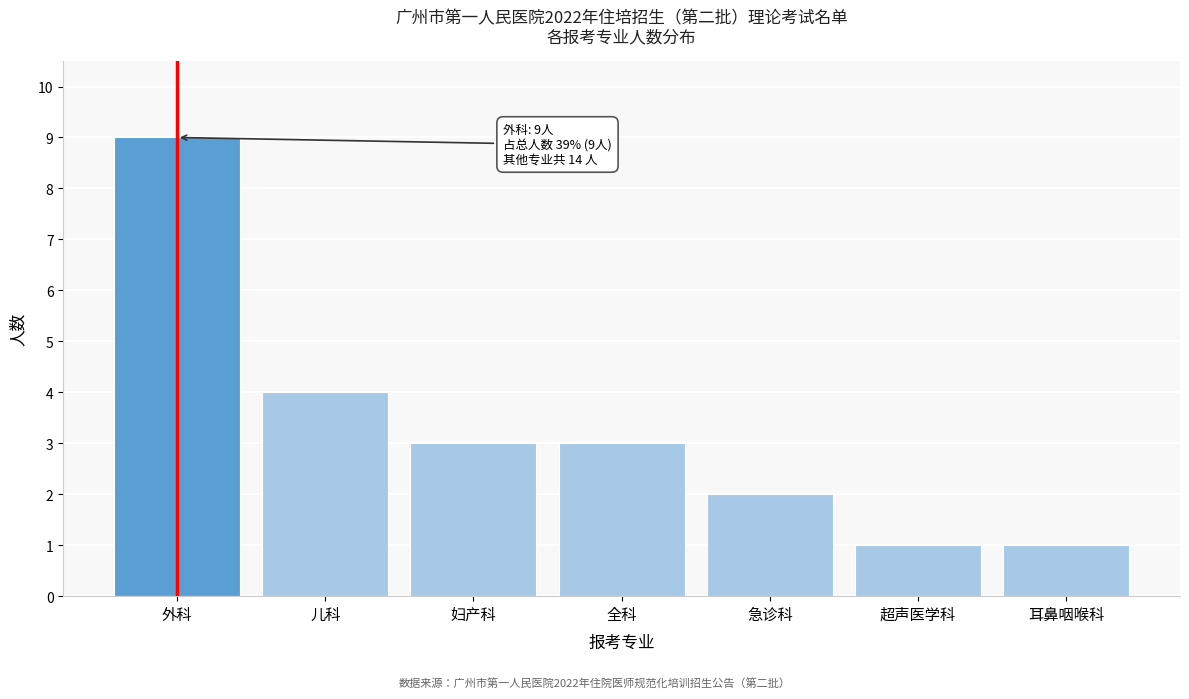

Reading left to right, transcribe all the data shown in this chart.

9	4	3	3	2	1	1